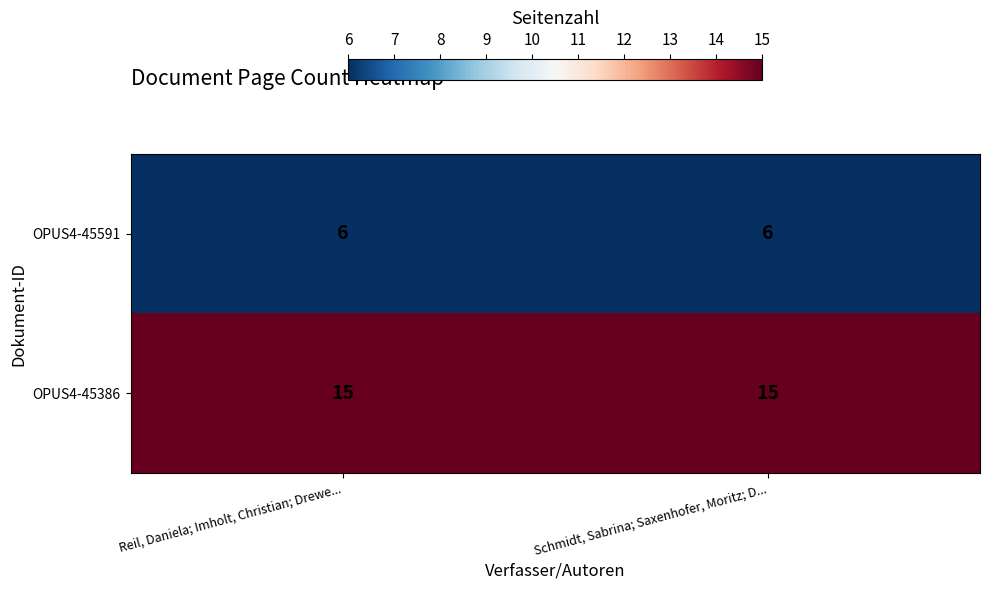

The OPUS4-45386 series shows 15 at Reil, Daniela; Imholt, Christian; Drewe.... True or false?

True